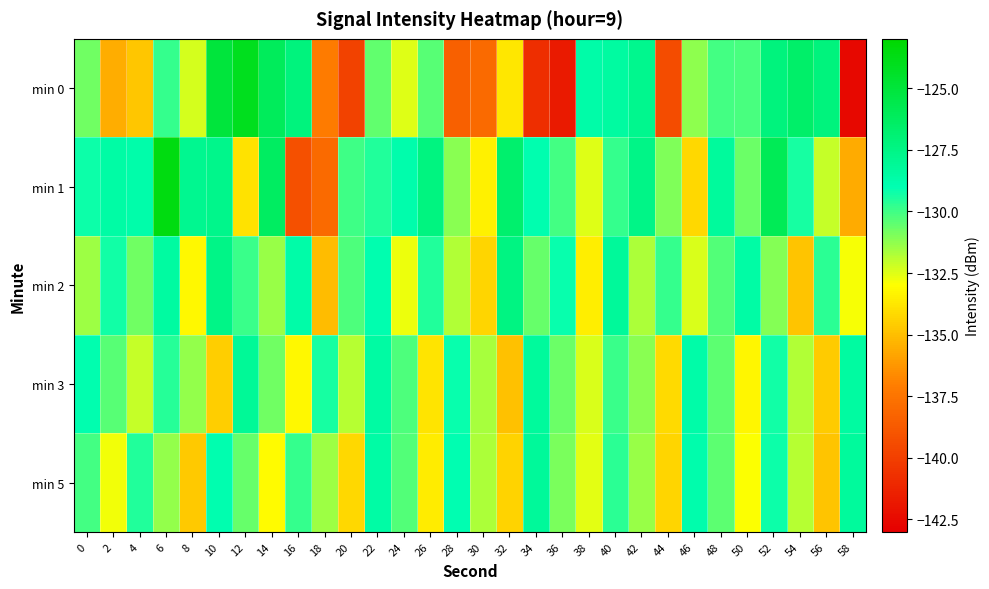

At 32, list the series in order from smallest to largest.

min 3, min 5, min 0, min 2, min 1